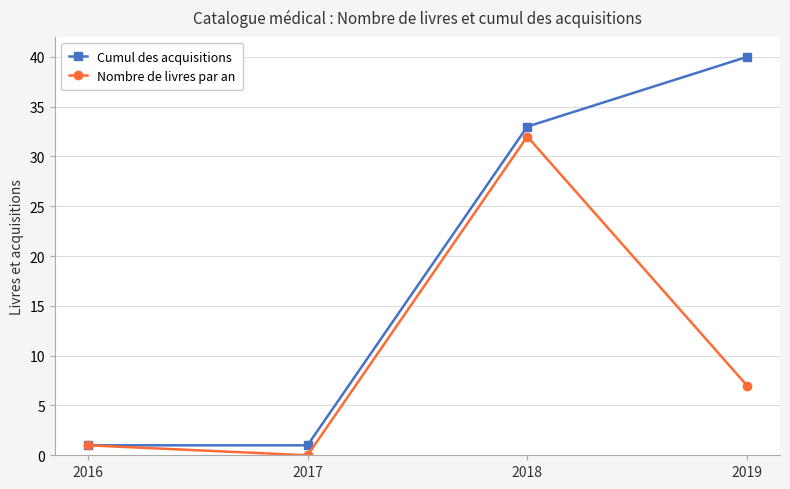

The Nombre de livres par an series shows 32 at 2018. True or false?

True